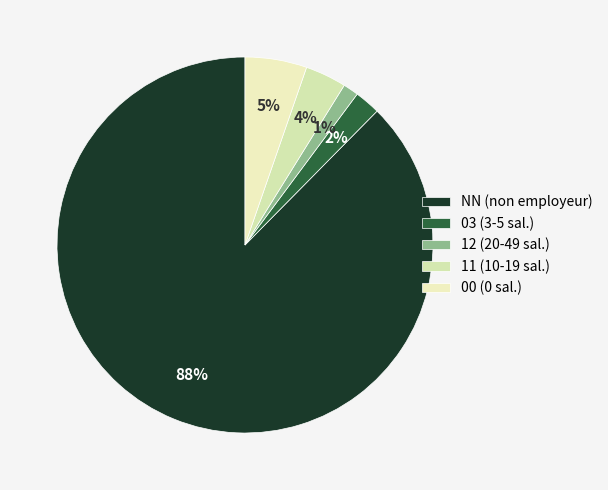

What percentage is NOT represented by 11?

96.5%